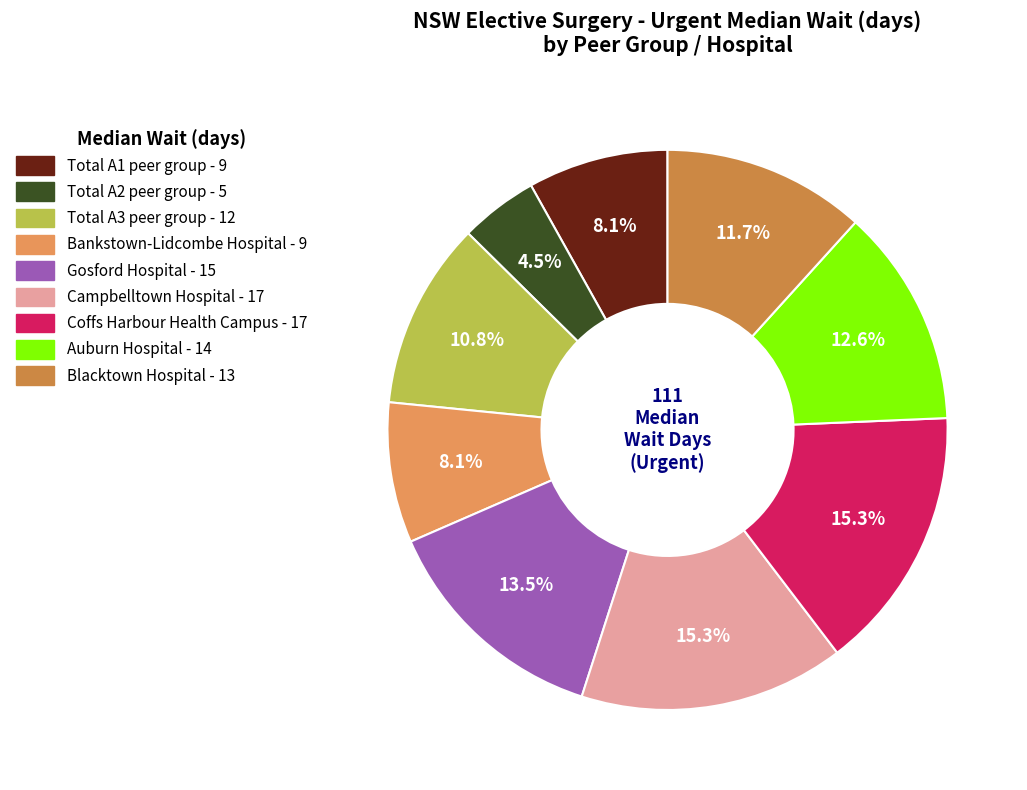

Do Gosford Hospital and Total A2 peer group together represent more than half of the pie?

No